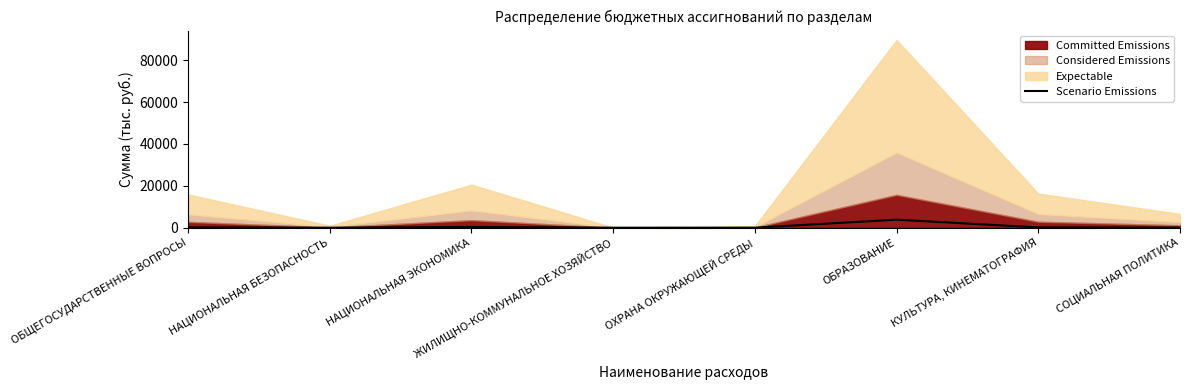

At which category does the chart reach its minimum across all series?

ОХРАНА ОКРУЖАЮЩЕЙ СРЕДЫ